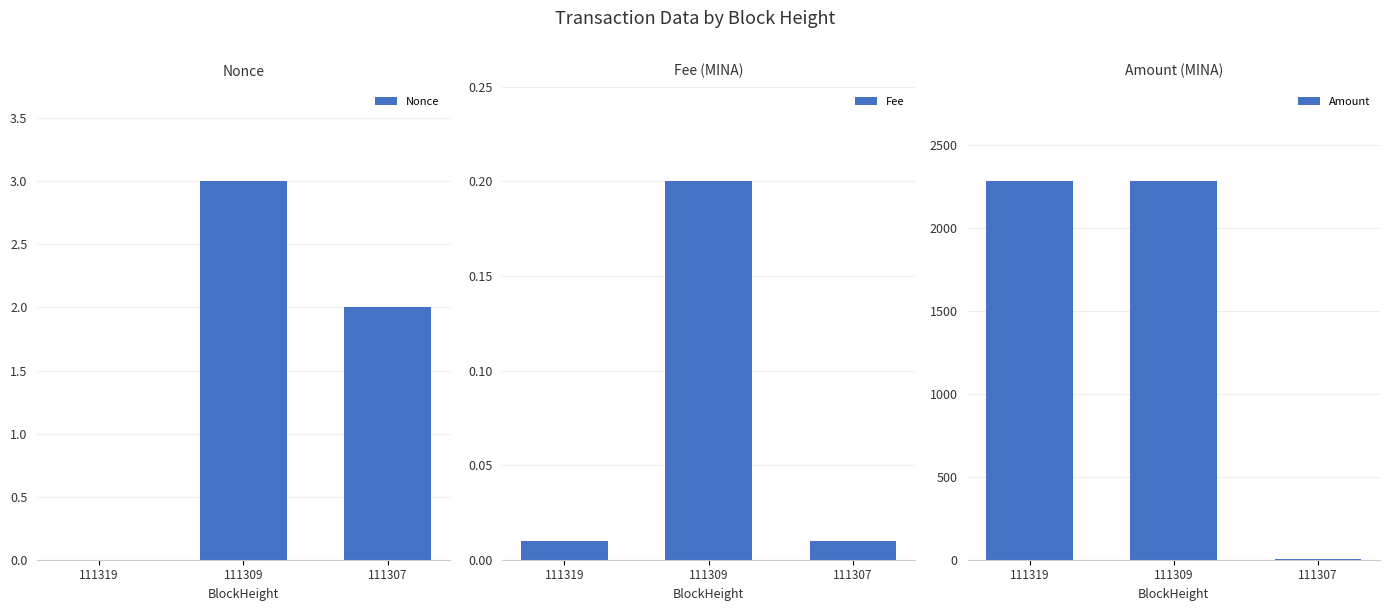

Are the bars horizontal?

No